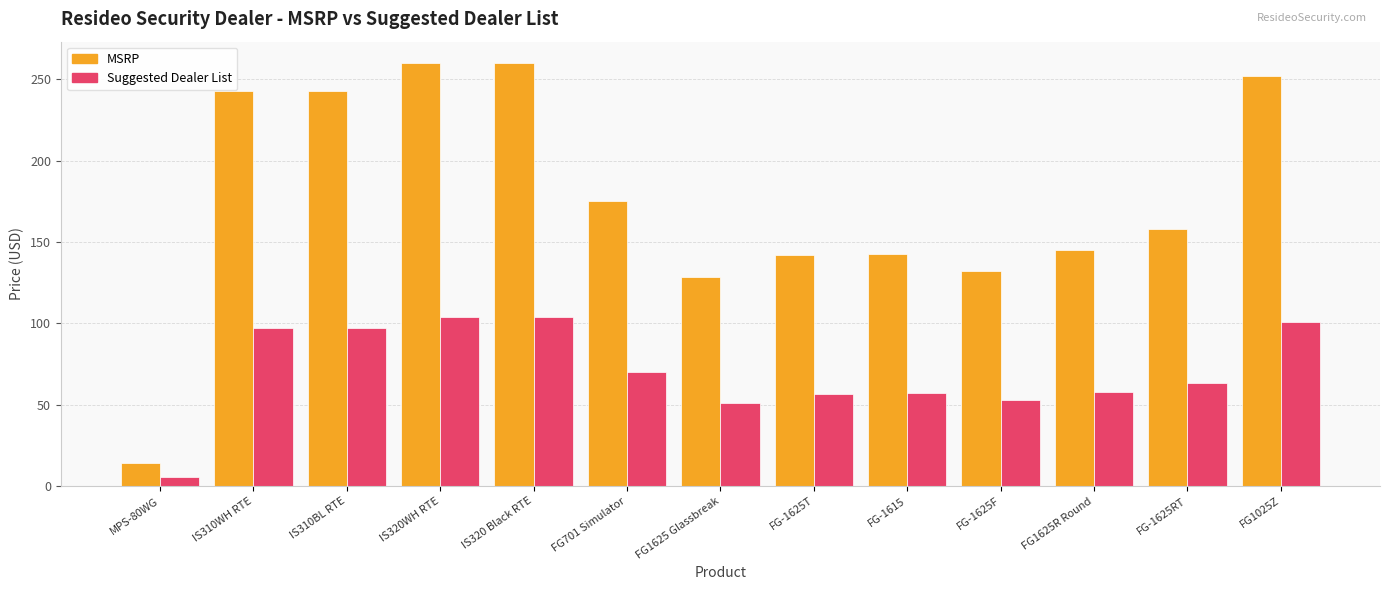

Are the bars horizontal?

No